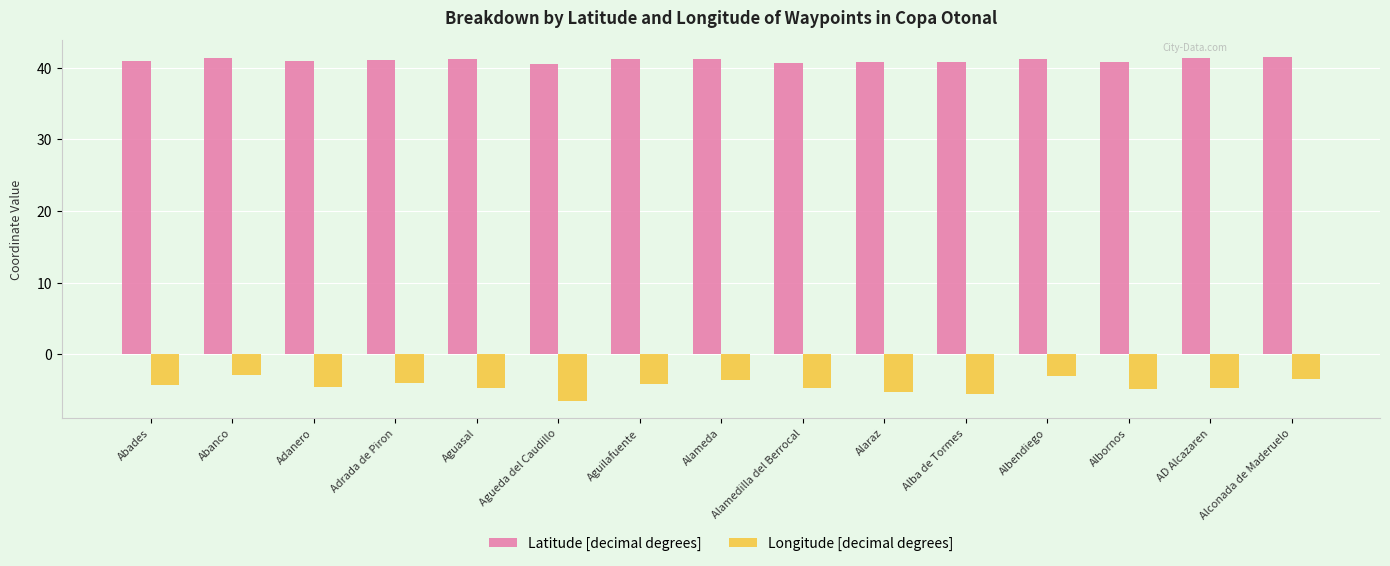

What is the total value across all series at AD Alcazaren?

36.7